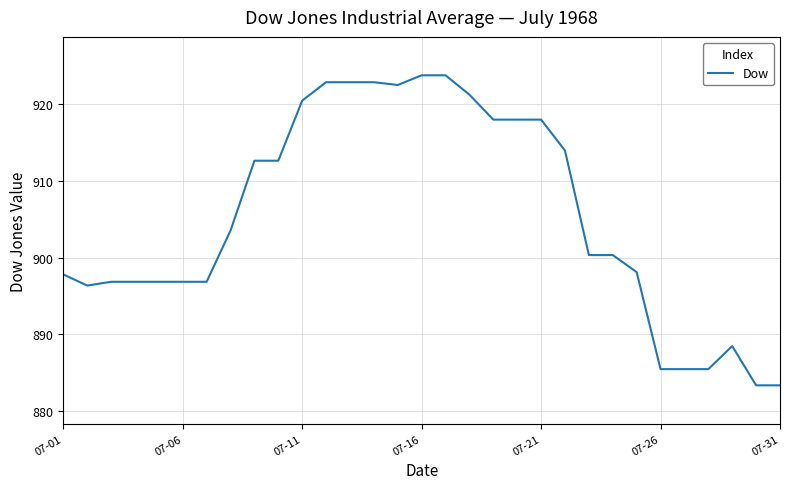

What is the difference between the maximum and minimum values?

40.4